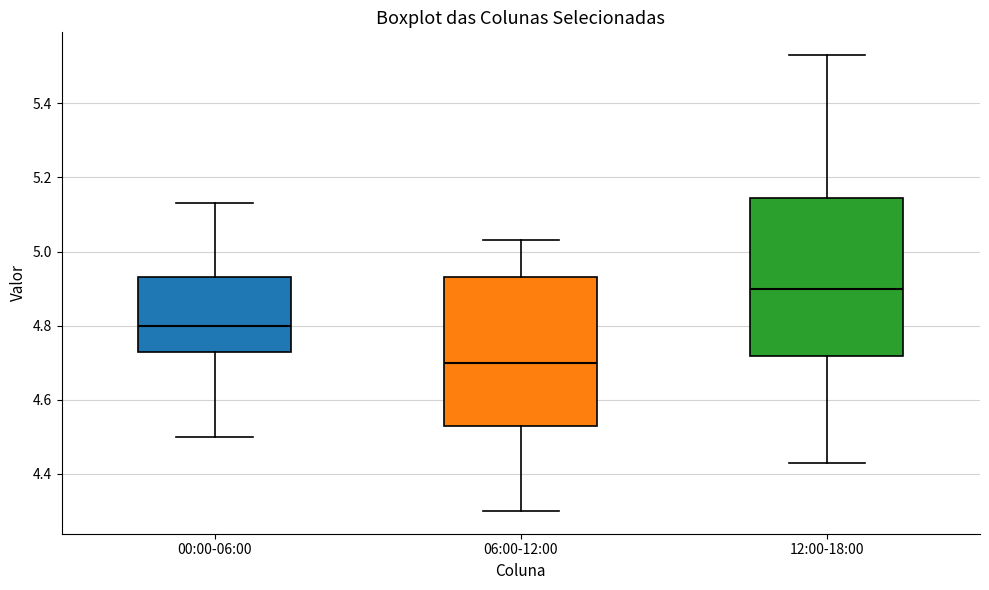

Reading left to right, transcribe this box plot: for each box, give where its median line is, the range the box spans, and where its two whiskers end, as read against the y-axis. The values are not printed on the chart, so give them approximately, as read against the axis.

00:00-06:00: median 4.80, box 4.74 to 4.94, whiskers 4.50 to 5.14
06:00-12:00: median 4.70, box 4.54 to 4.94, whiskers 4.30 to 5.04
12:00-18:00: median 4.90, box 4.72 to 5.14, whiskers 4.44 to 5.54